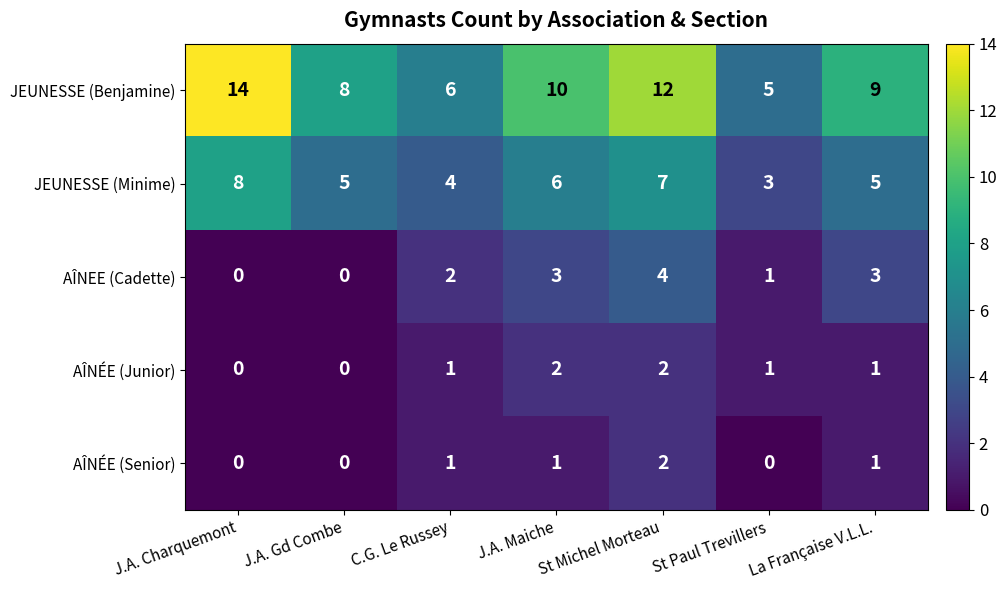

Which category has the highest value across all series?

J.A. Charquemont